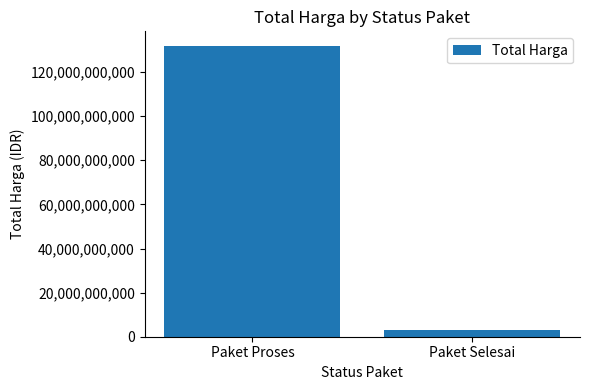

List the labels in order of value, smallest first.

Paket Selesai, Paket Proses